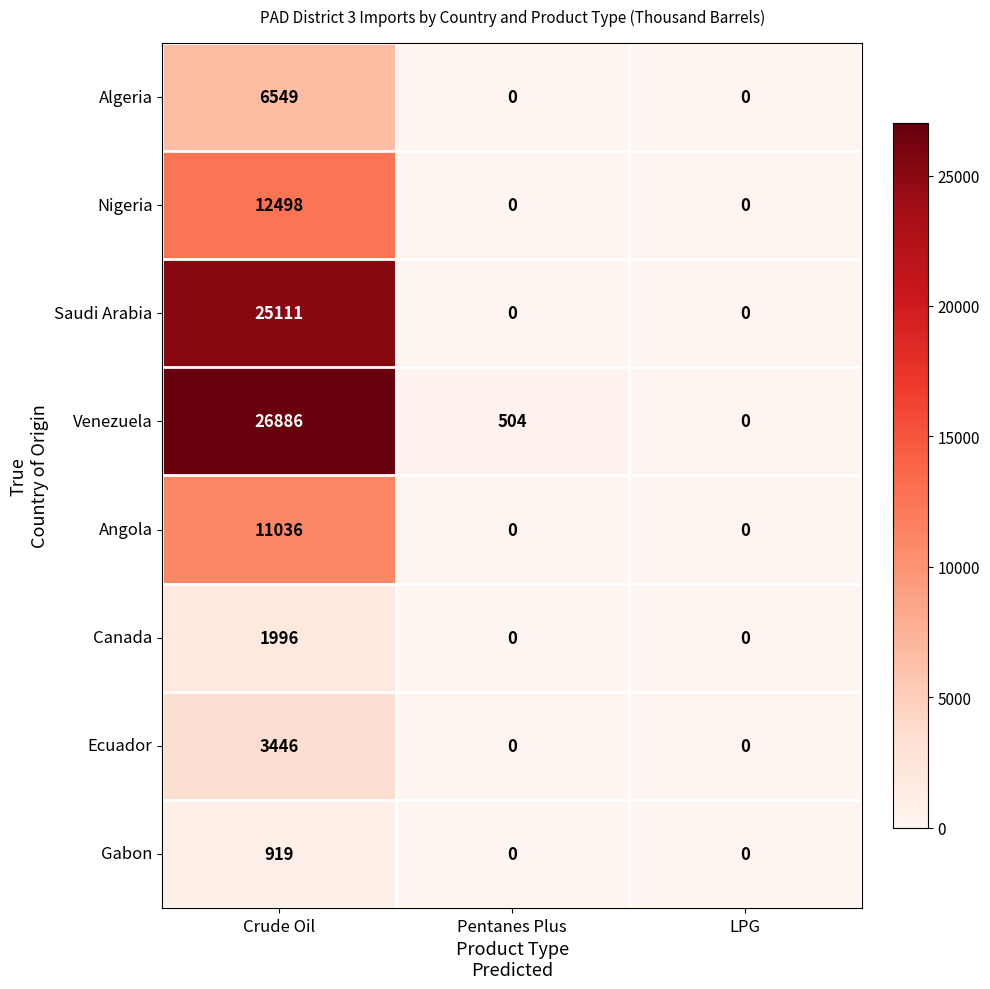

What is the sum of all Algeria values?

6549